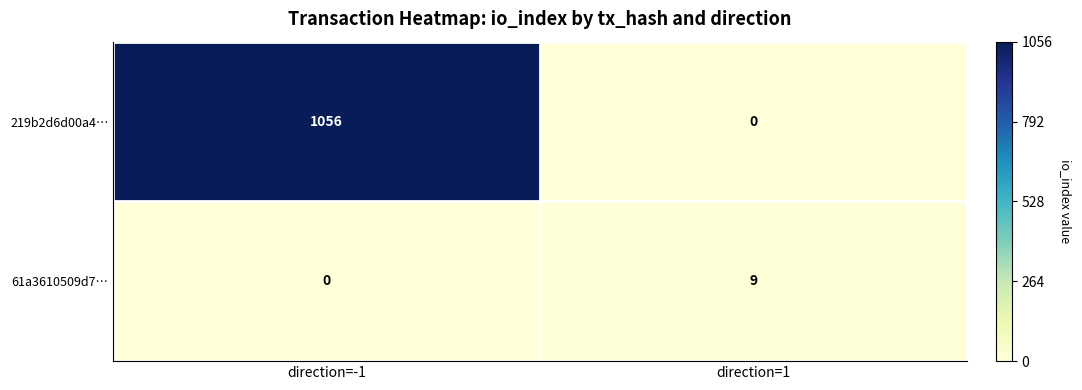

Between direction=-1 and direction=1, which series saw the biggest shift?

219b2d6d00a4…